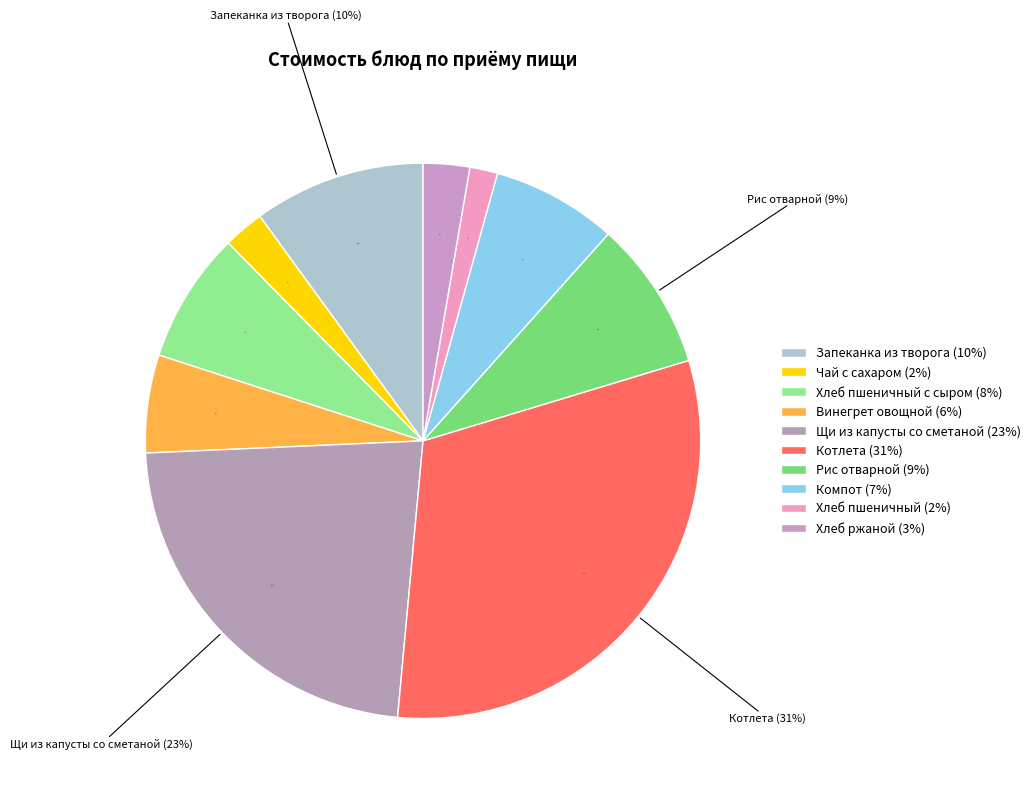

Is it true that Винегрет овощной is 1% of the pie?

False